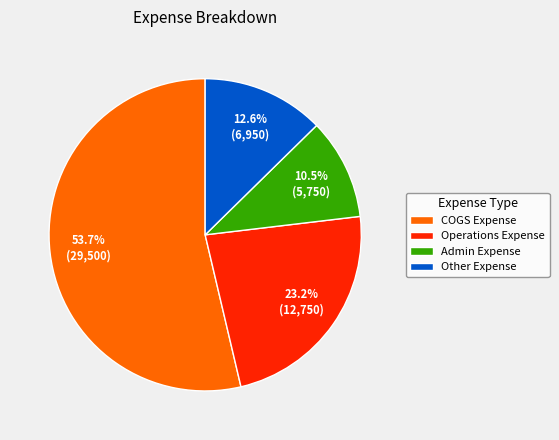

Rank the categories by value from lowest to highest.

Admin Expense, Other Expense, Operations Expense, COGS Expense